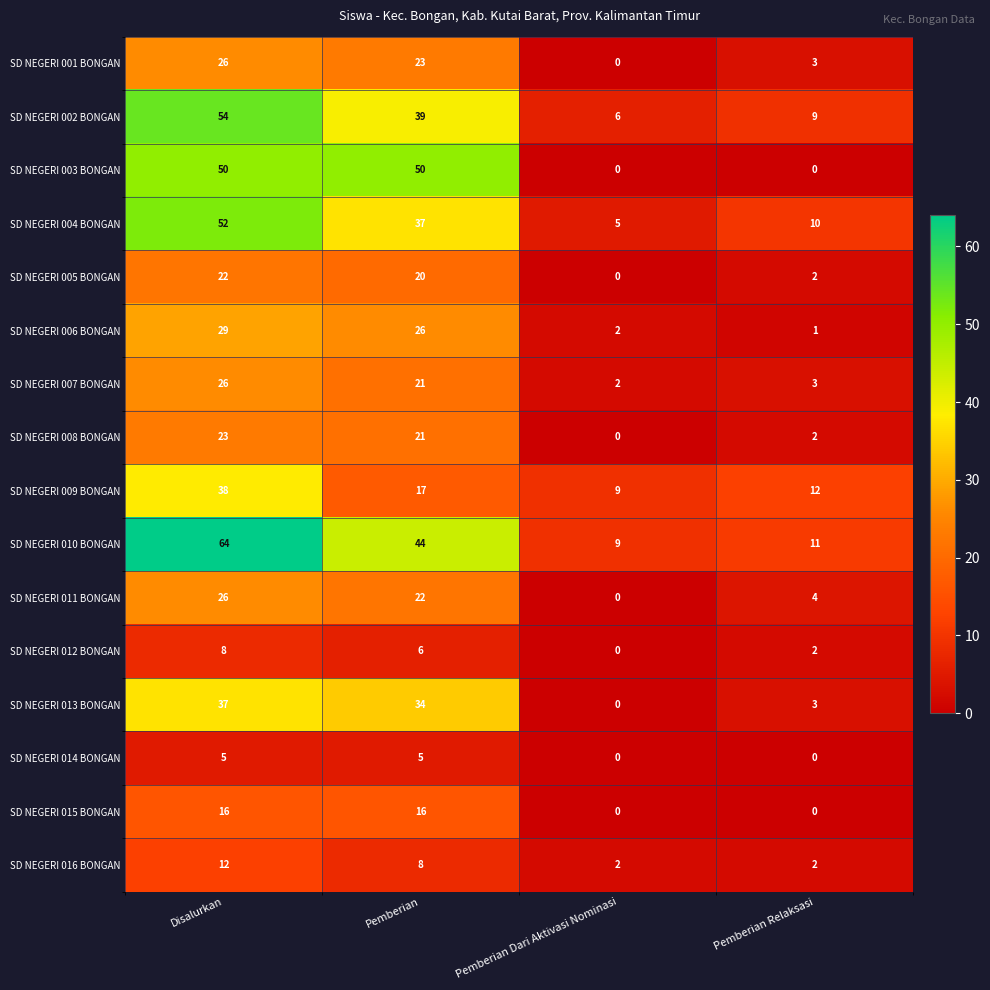

Is it true that SD NEGERI 006 BONGAN equals 29 at Disalurkan?

True